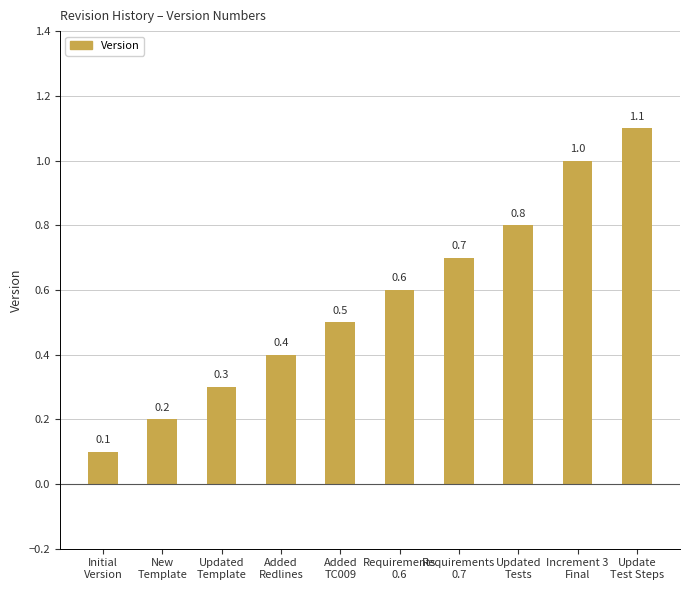

What is the label of the 6th bar from the right?

Added
TC009